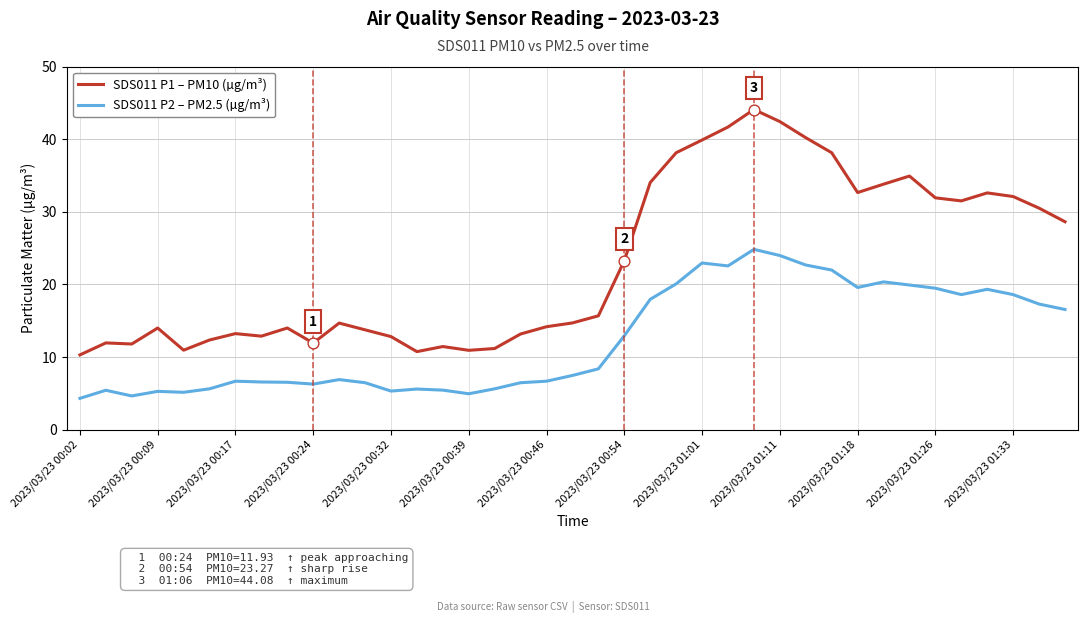

At how many categories does at least one series exceed 21?

18